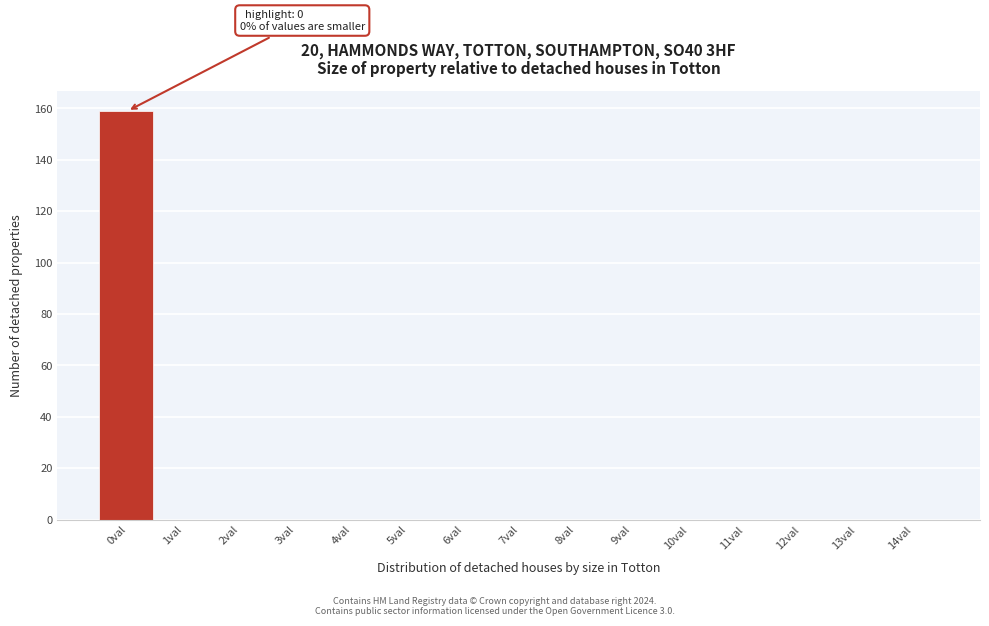

Reading left to right, what are all the values shown in this chart?

0val=159	1val=0	2val=0	3val=0	4val=0	5val=0	6val=0	7val=0	8val=0	9val=0	10val=0	11val=0	12val=0	13val=0	14val=0